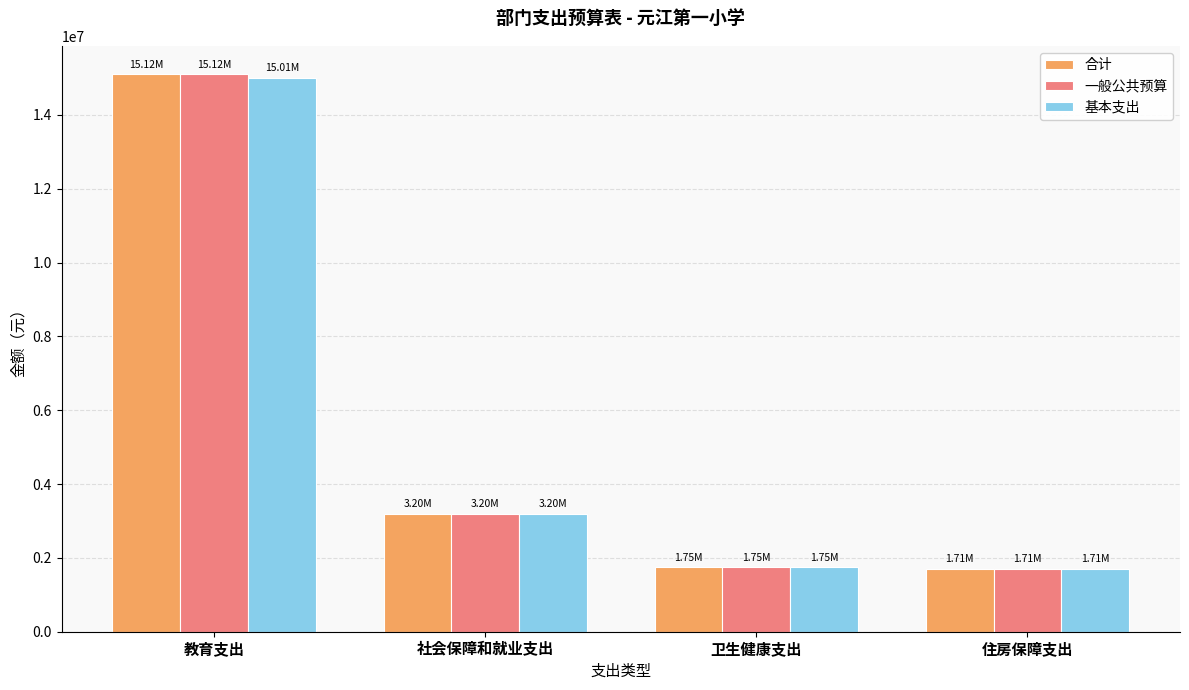

At which label is 一般公共预算 closest to 8412551?

社会保障和就业支出